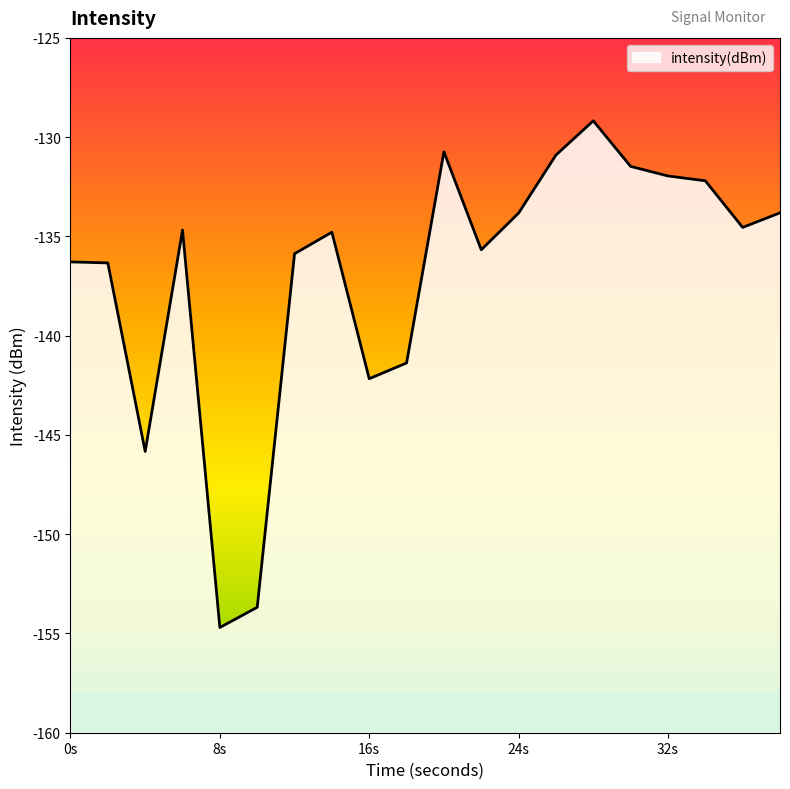

Reading left to right, list all the values displayed in this chart.

-136.3	-136.3	-145.8	-134.7	-154.7	-153.7	-135.9	-134.8	-142.2	-141.4	-130.7	-135.7	-133.8	-130.9	-129.2	-131.5	-132.0	-132.2	-134.5	-133.8